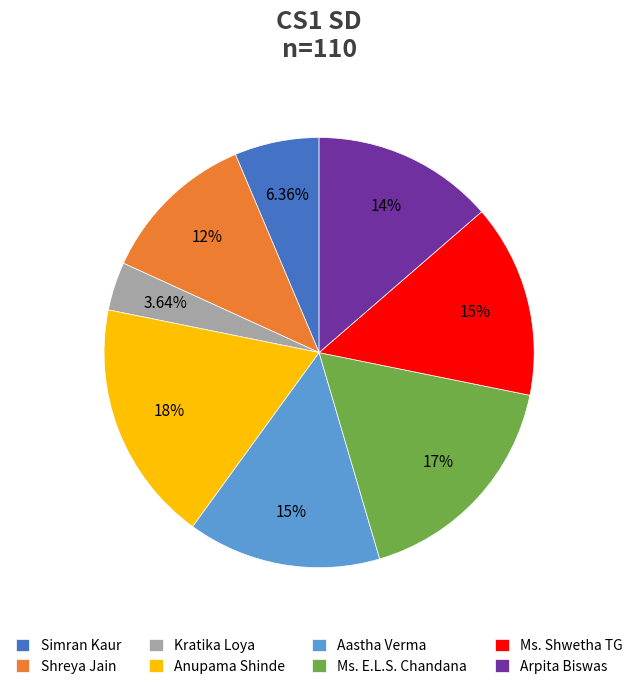

Which has a higher value, Ms. E.L.S. Chandana or Ms. Shwetha TG?

Ms. E.L.S. Chandana